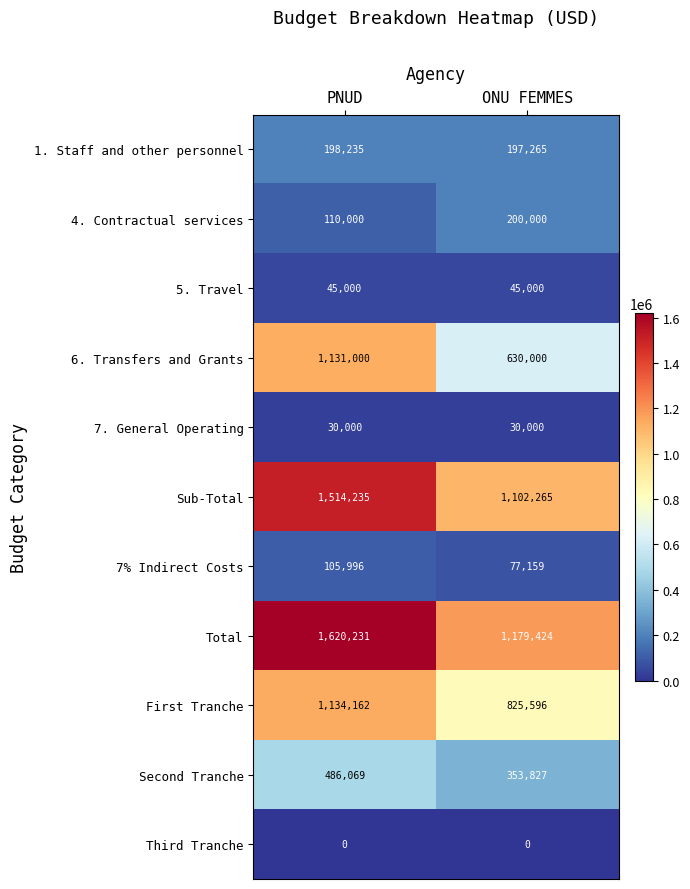

What is the minimum value for 7% Indirect Costs?

77159